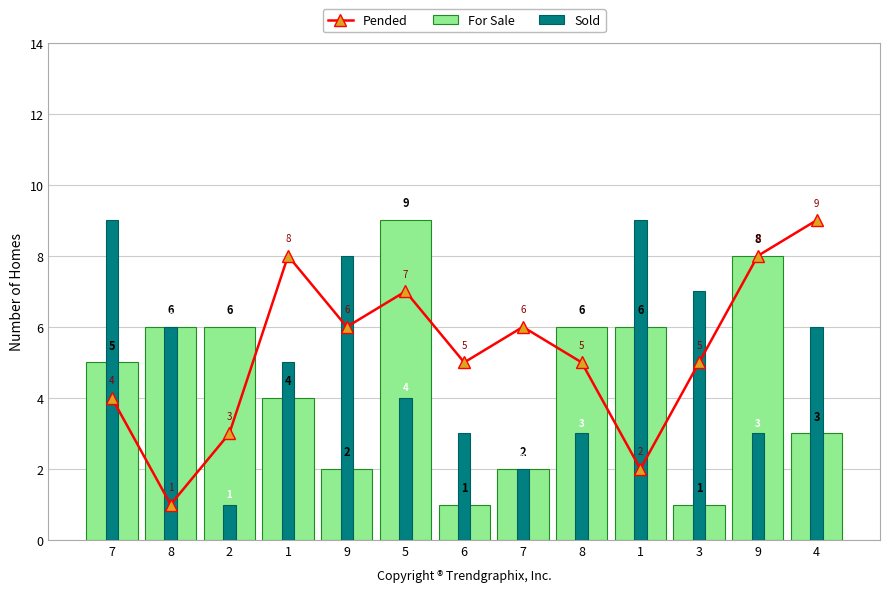

What is the label of the 7th bar from the right?

6